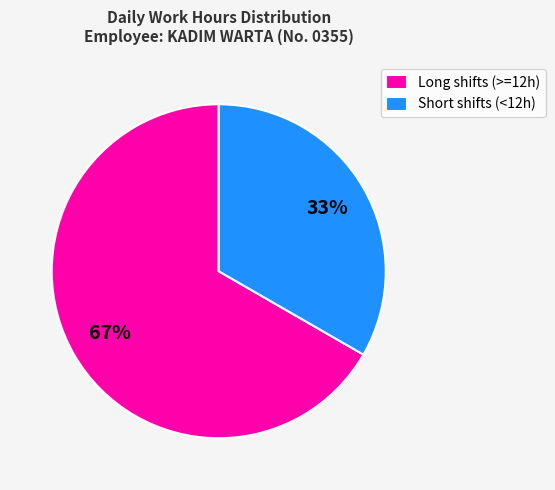

Is there any slice that represents more than half of the pie?

Yes